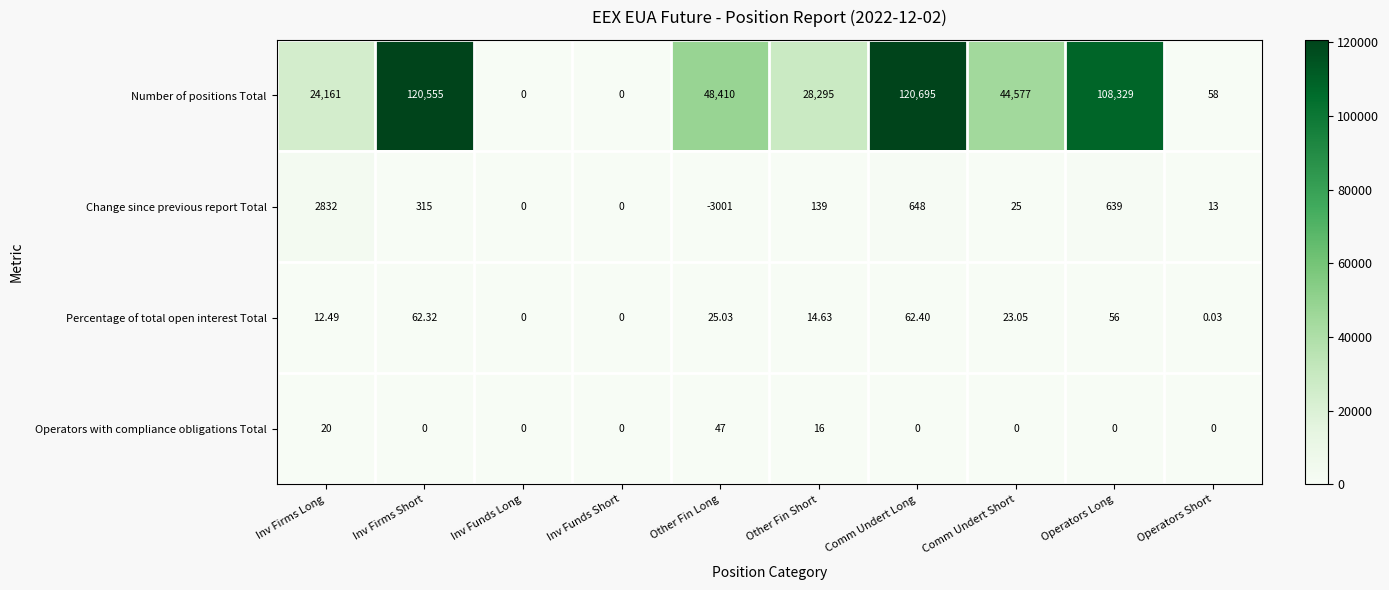

Which series has the widest spread of values?

Number of positions Total